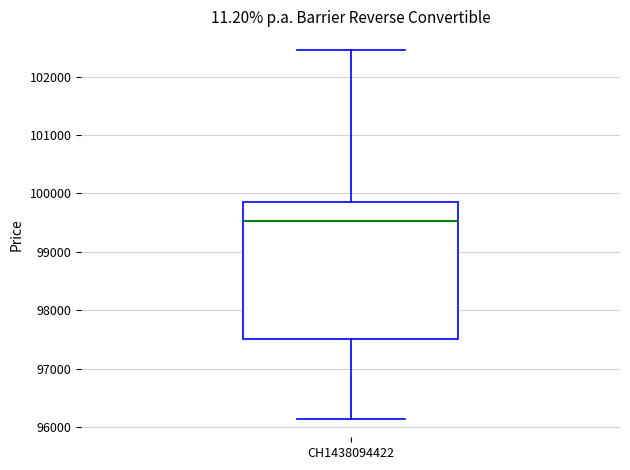

Transcribe this box plot: give where the median line is, the range the box spans, and where the two whiskers end, as read against the y-axis. The values are not printed on the chart, so give them approximately, as read against the axis.

median 99500, box 97500 to 99900, whiskers 96100 to 102500